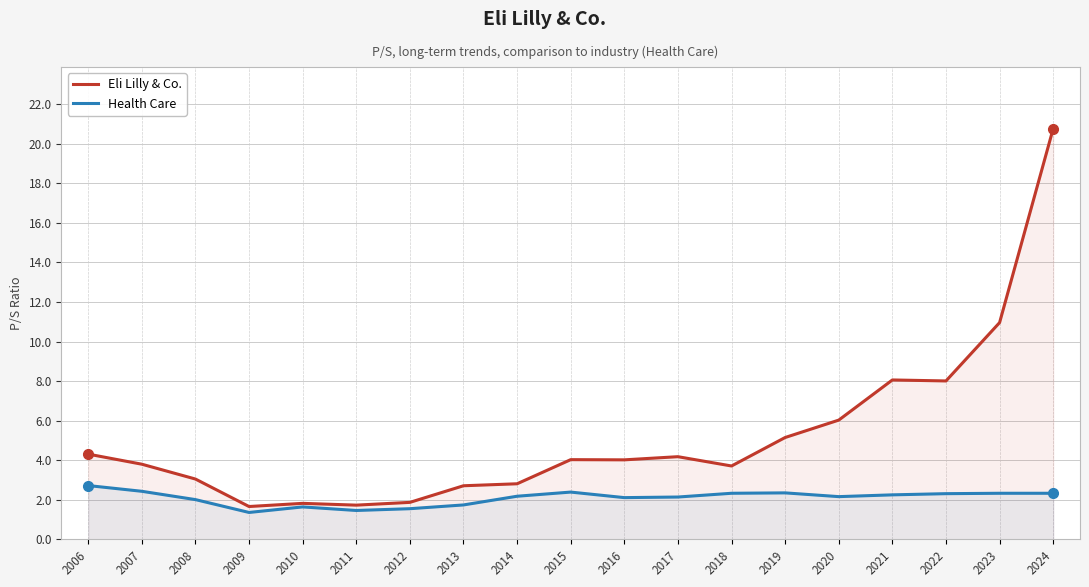

What is the value of the Health Care point at the 2nd from the left?

2.4